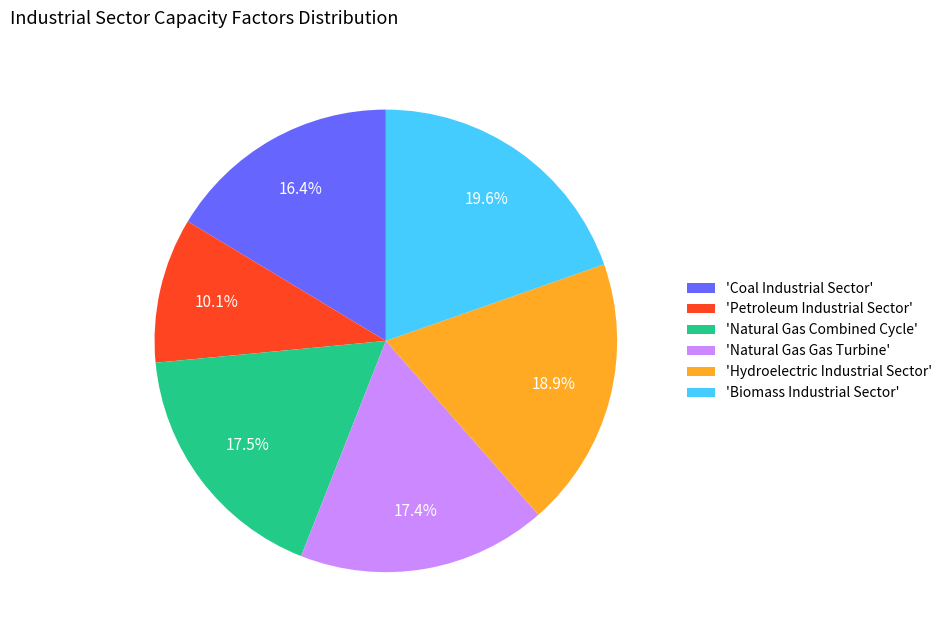

Between 'Petroleum Industrial Sector' and 'Natural Gas Gas Turbine', which is larger?

'Natural Gas Gas Turbine'